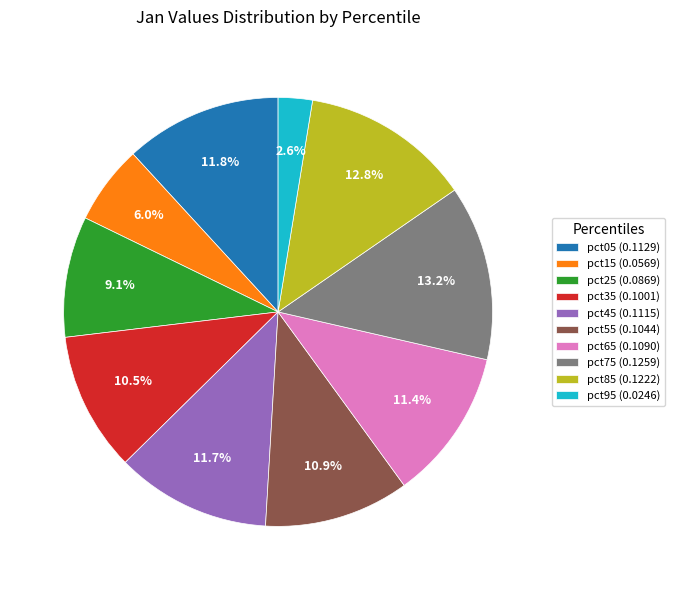

Do pct05 and pct65 together represent more than half of the pie?

No